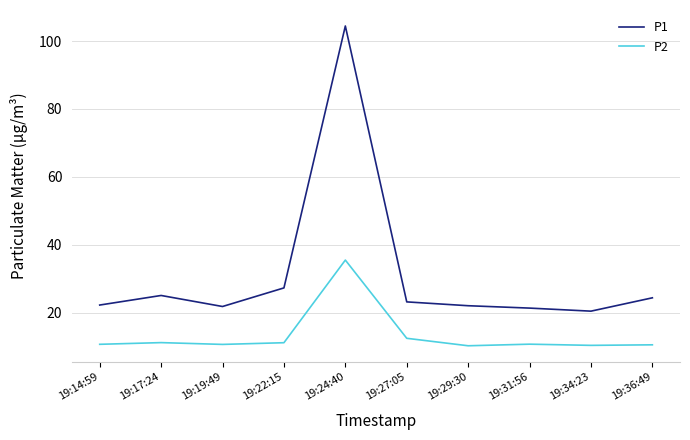

True or false: P1 and P2 cross at least once.

False